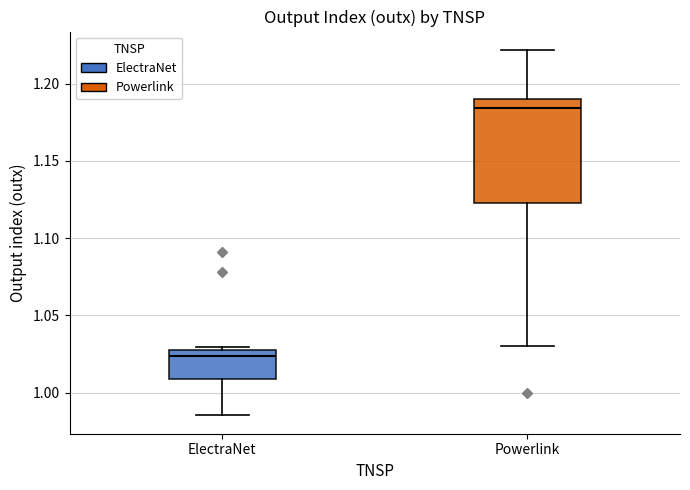

Reading left to right, read every box against the y-axis: the position of its median line, the range the box covers, and the ends of its whiskers. The values are not printed on the chart, so give them approximately, as read against the axis.

ElectraNet: median 1.025, box 1.010 to 1.030, whiskers 0.985 to 1.030 (just above the box's upper edge)
Powerlink: median 1.185, box 1.125 to 1.190, whiskers 1.030 to 1.220